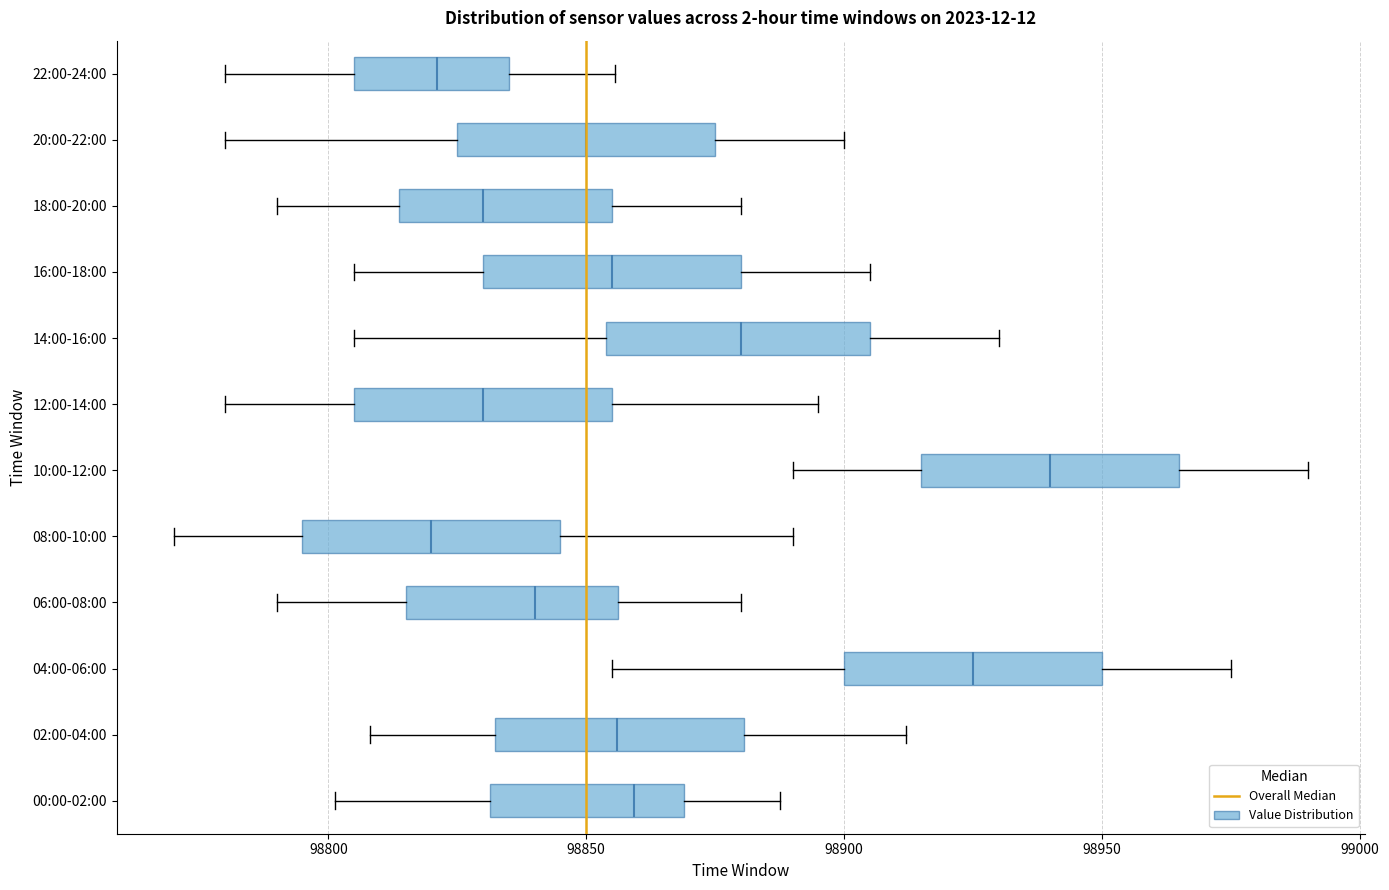

Where is the left edge of the box for 04:00-06:00 on the x-axis? The values are not printed on the chart, so give them approximately, as read against the axis.

98900